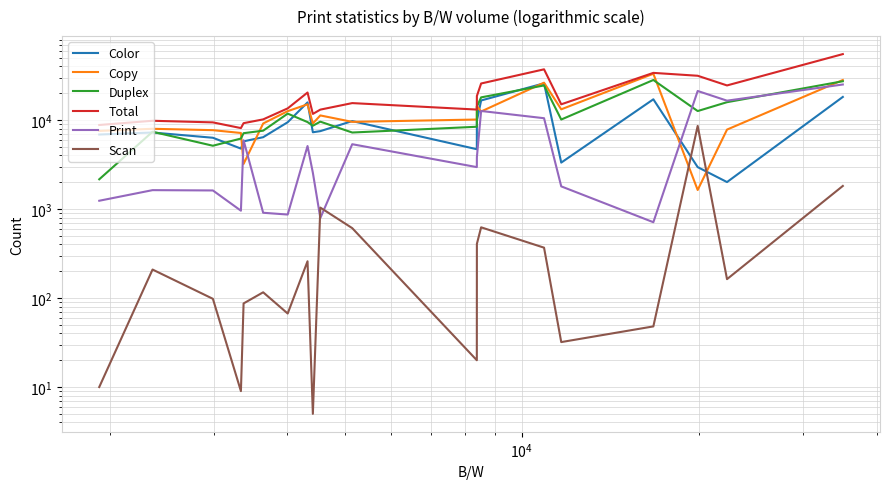

After their last crossing, which series has the higher values: Copy or Scan?

Copy